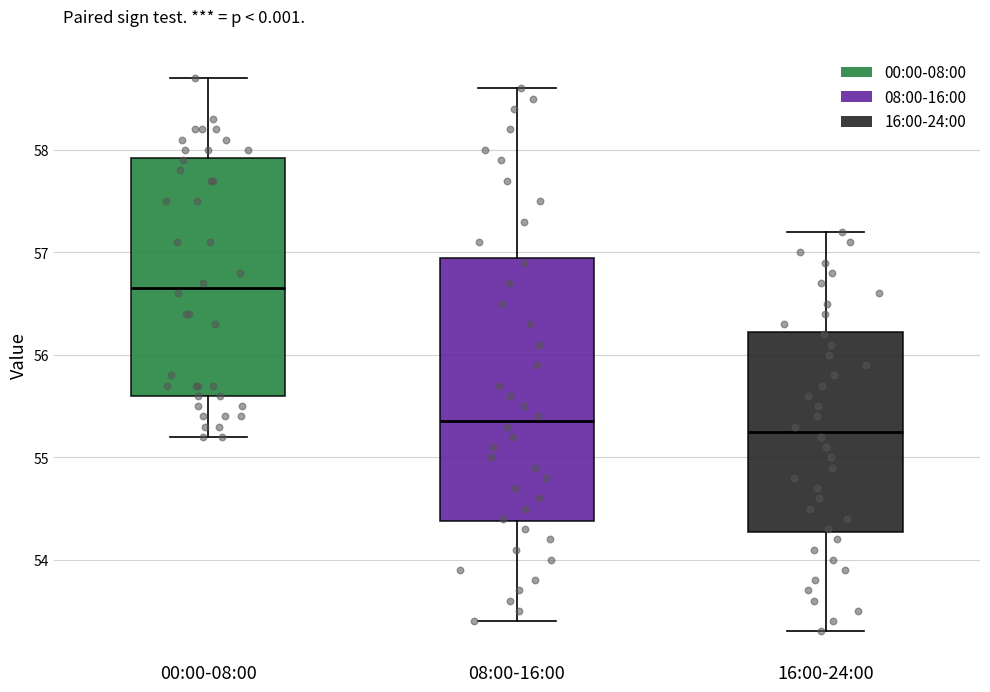

Reading left to right, transcribe this box plot: for each box, give where its median line is, the range the box spans, and where its two whiskers end, as read against the y-axis. The values are not printed on the chart, so give them approximately, as read against the axis.

00:00-08:00: median 56.7, box 55.6 to 57.9, whiskers 55.2 to 58.7
08:00-16:00: median 55.4, box 54.4 to 57.0, whiskers 53.4 to 58.6
16:00-24:00: median 55.3, box 54.3 to 56.2, whiskers 53.3 to 57.2